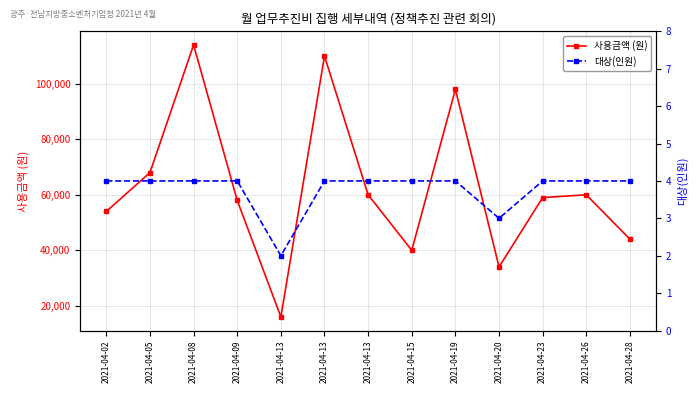

The value of 대상(인원) at 2021-04-13 is 1. True or false?

False